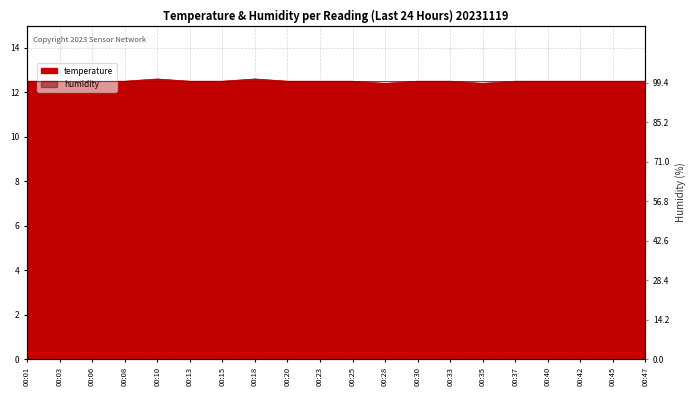

List the labels in order of value, largest first.

00:10, 00:18, 00:01, 00:03, 00:06, 00:08, 00:13, 00:15, 00:20, 00:23, 00:25, 00:30, 00:33, 00:37, 00:40, 00:42, 00:45, 00:47, 00:28, 00:35